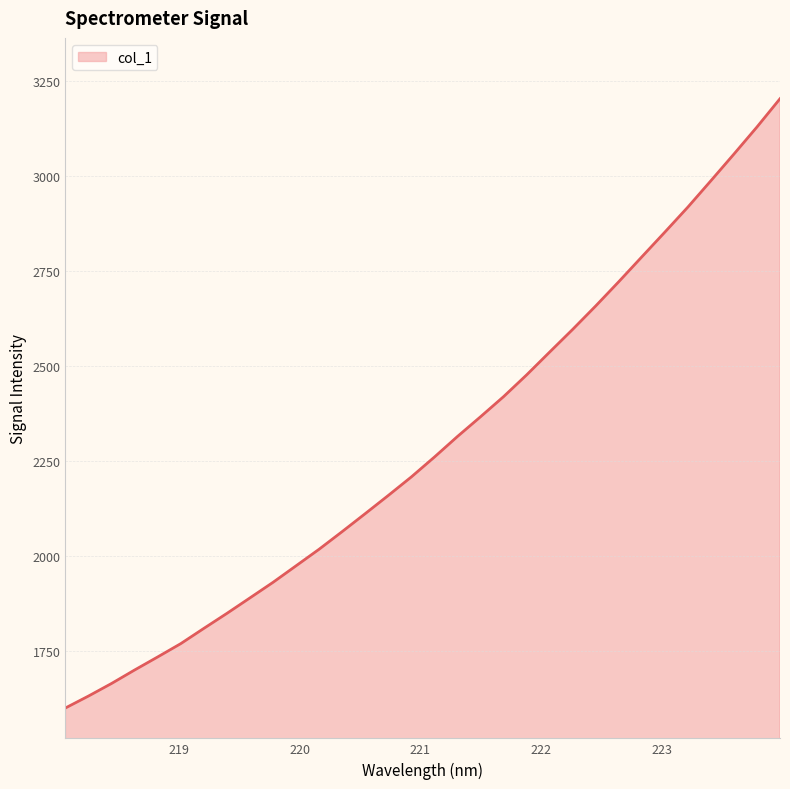

Does the chart display data point markers on the line(s)?

No